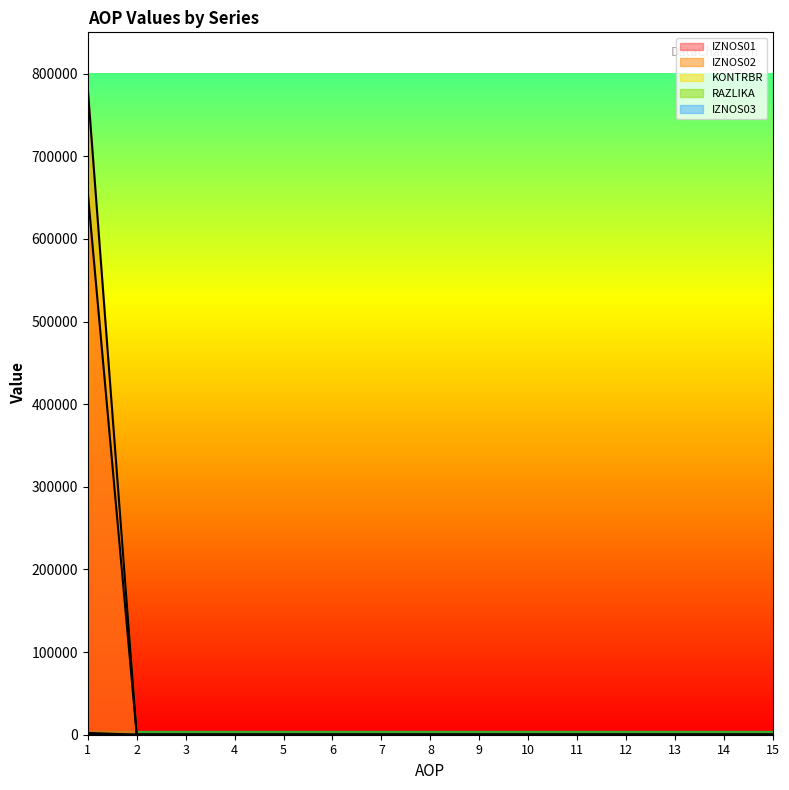

Count the KONTRBR values in the range 0 to 1.

15